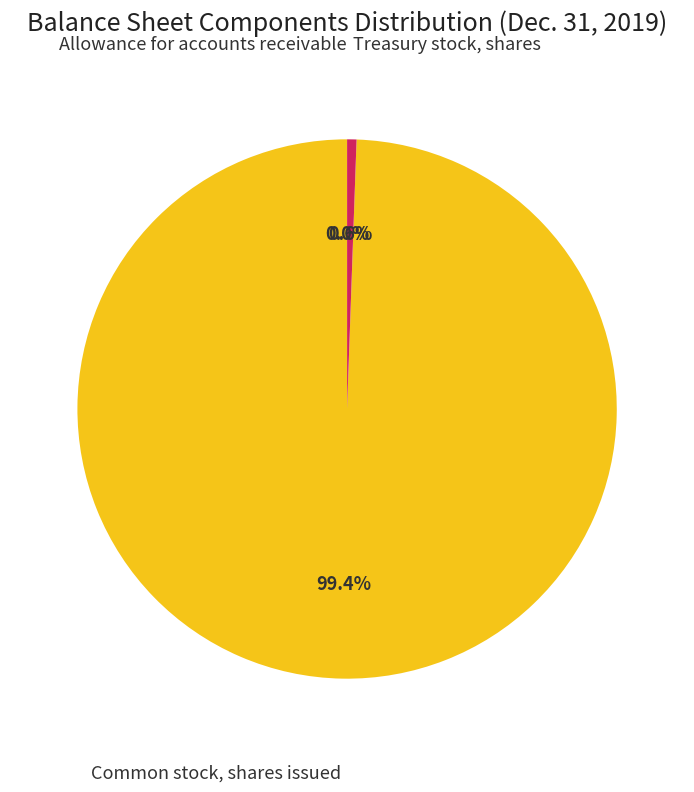

What percentage is NOT represented by Common stock, shares issued?

0.6%